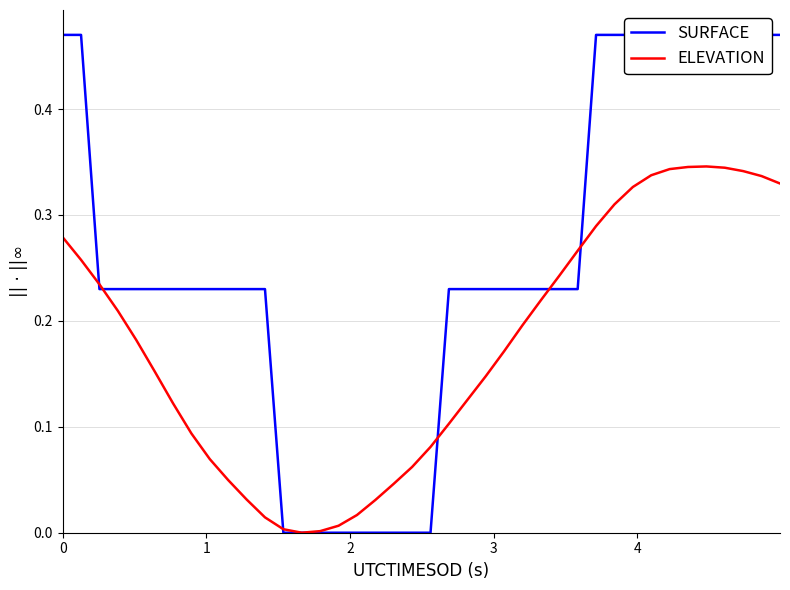

How many times do SURFACE and ELEVATION cross each other?

6